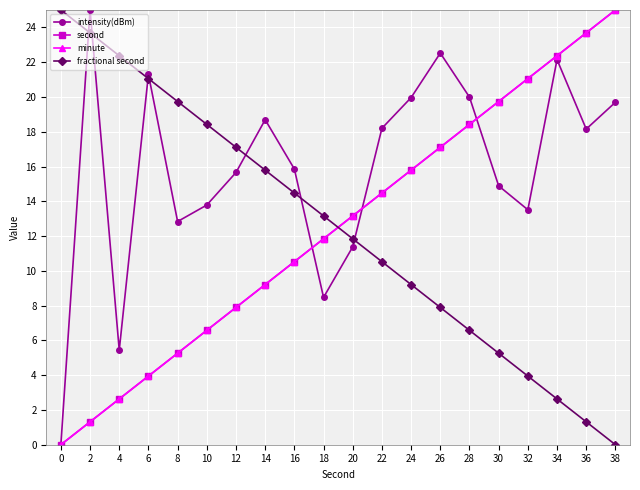

What is the value of the intensity(dBm) point at the 11th from the left?

11.4